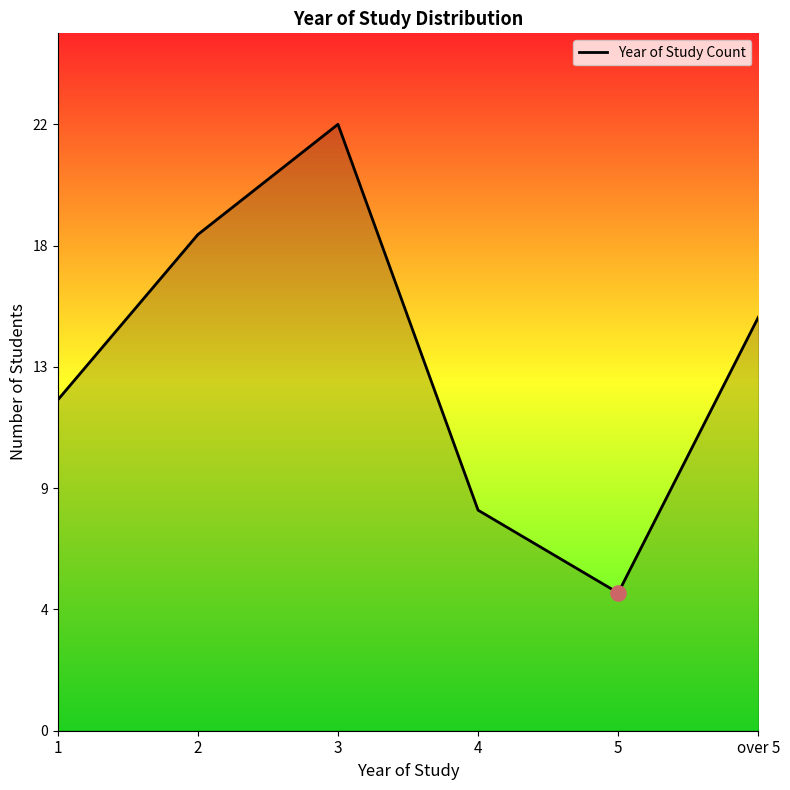

Which has a higher value, 5 or 4?

4